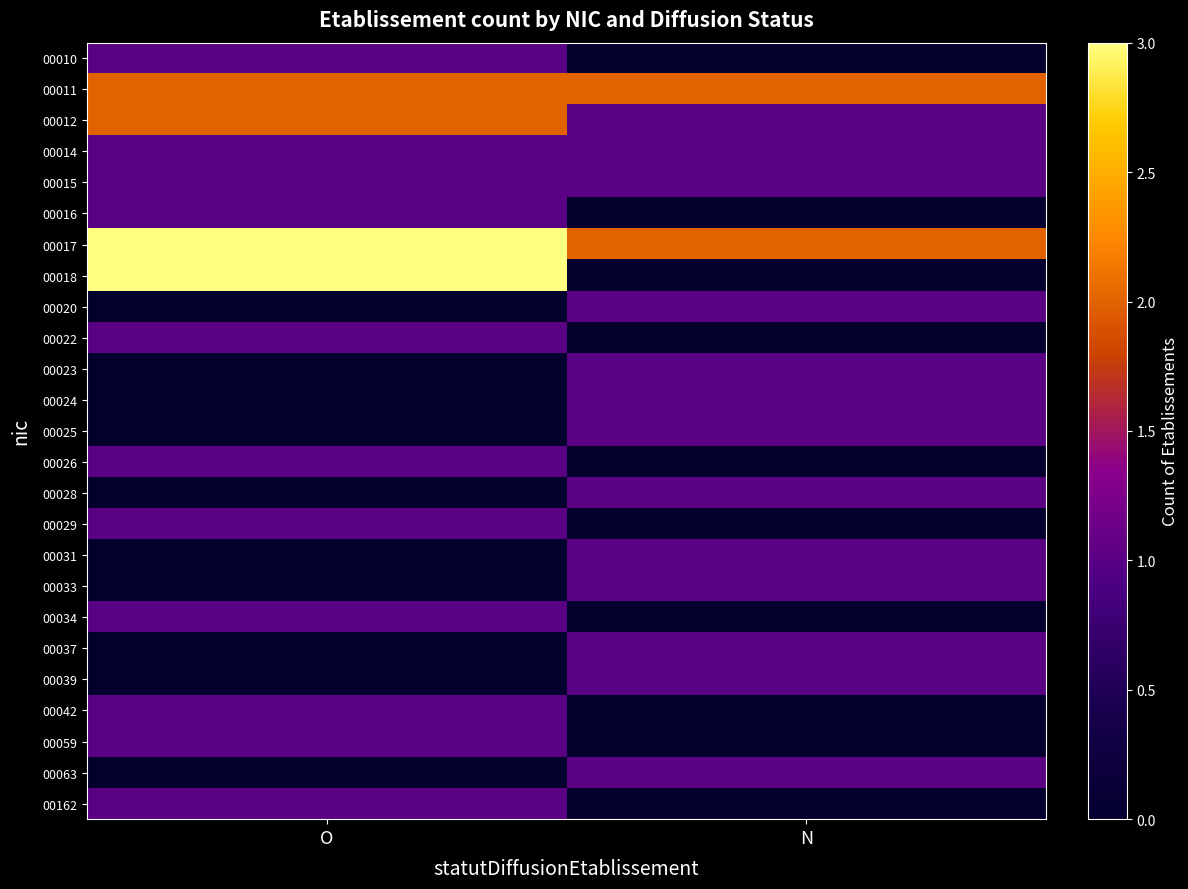

Which series has the widest spread of values?

00018